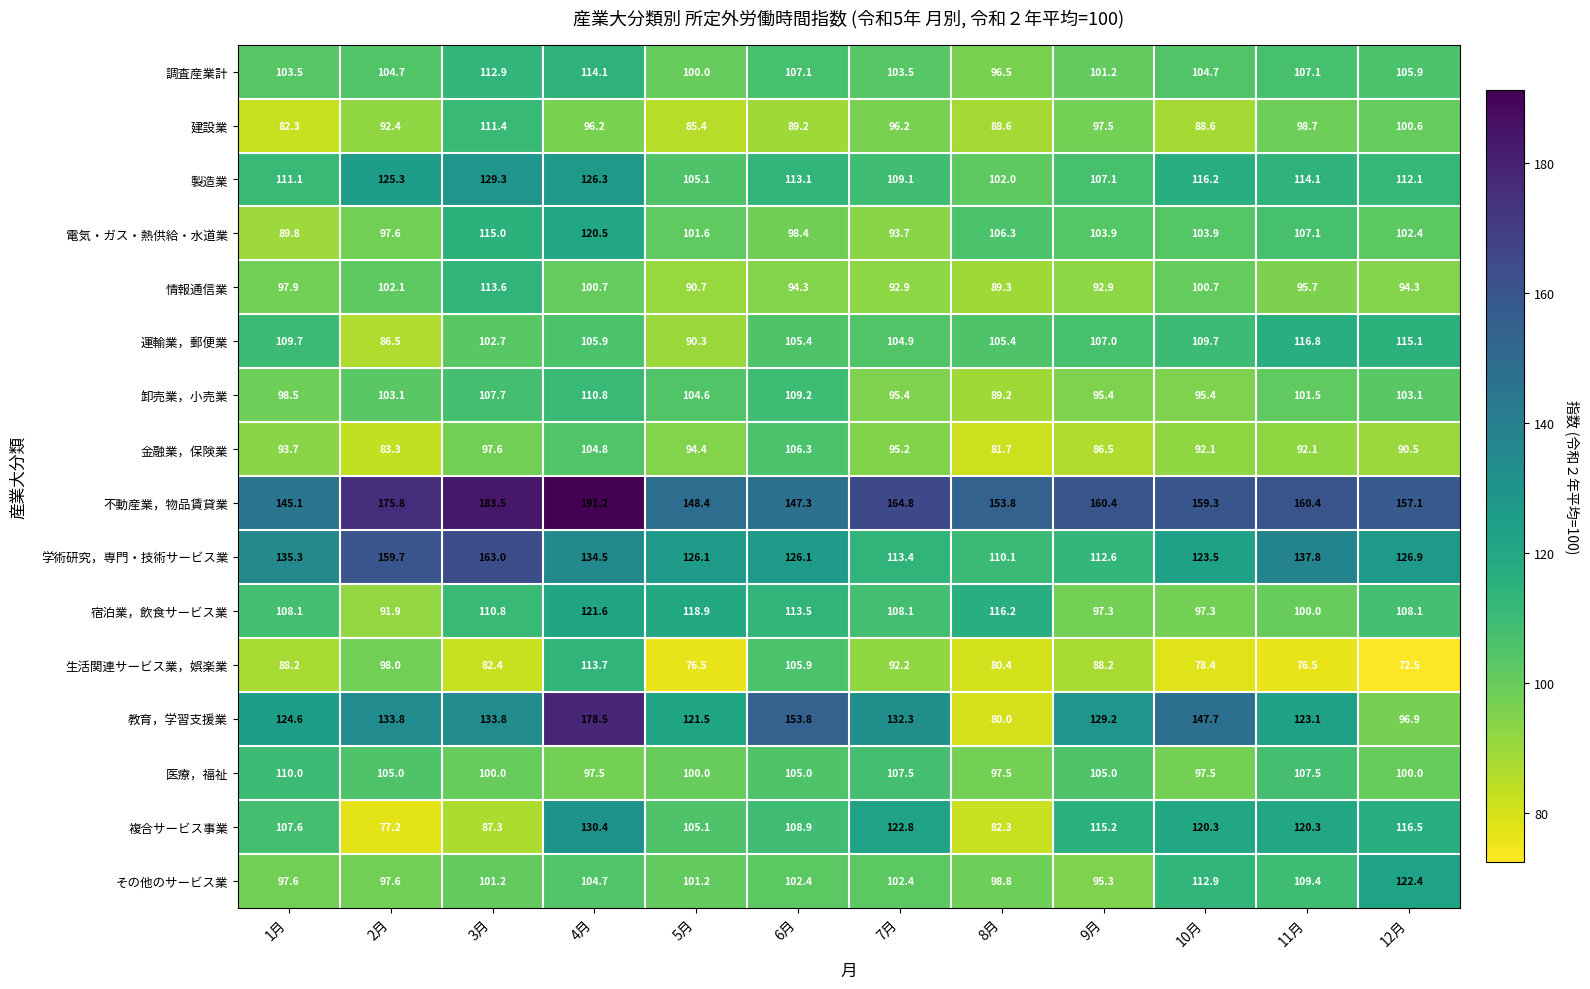

What is the maximum value shown in the chart?

191.2